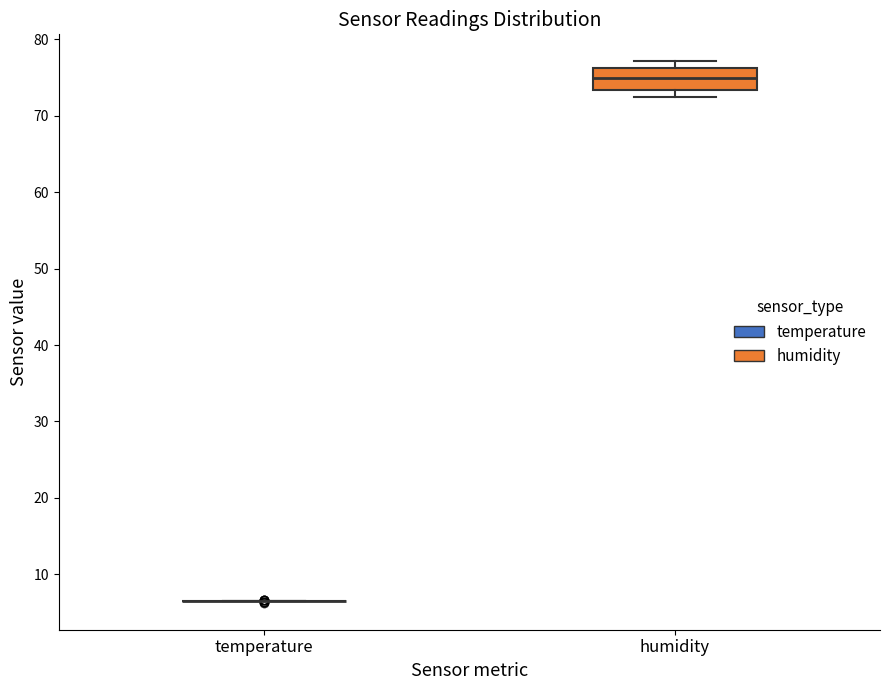

Reading left to right, read every box against the y-axis: the position of its median line, the range the box covers, and the ends of its whiskers. The values are not printed on the chart, so give them approximately, as read against the axis.

temperature: box collapsed to a line at 7, whiskers 7 to 7
humidity: median 75, box 73 to 76, whiskers 73 (just below the box's lower edge) to 77